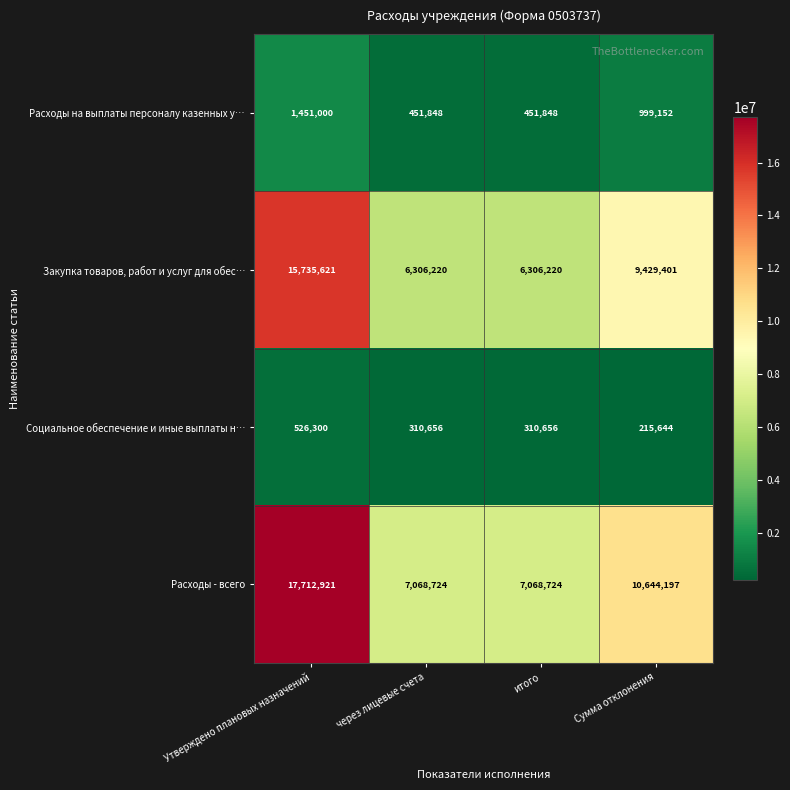

List the series in order of their peak value, lowest first.

Социальное обеспечение и иные выплаты н…, Расходы на выплаты персоналу казенных у…, Закупка товаров, работ и услуг для обес…, Расходы - всего